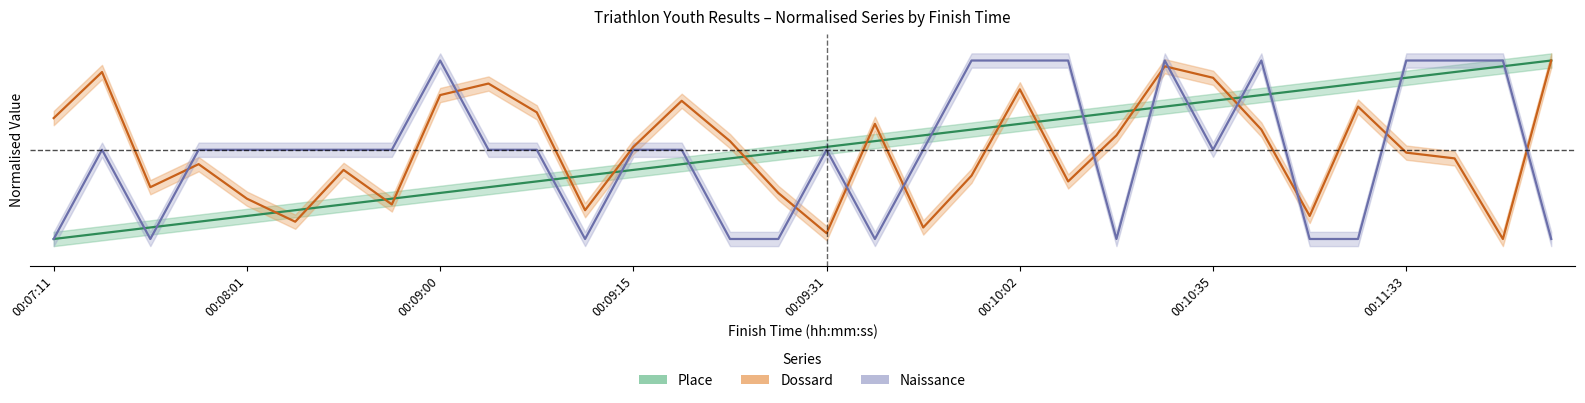

At which category does Naissance reach its first local peak?

00:07:43